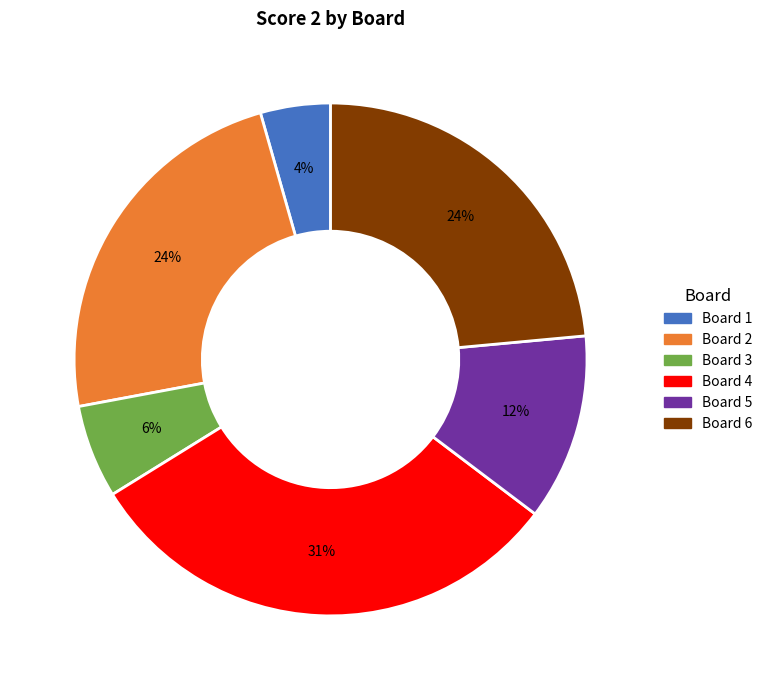

Is there any slice that represents more than half of the pie?

No